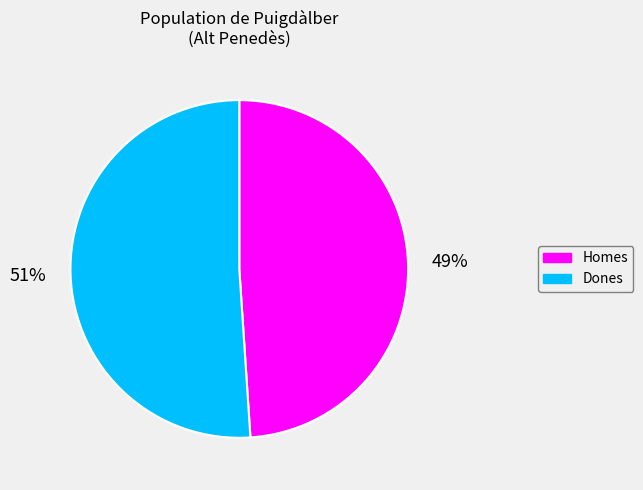

Between Homes and Dones, which is larger?

Dones